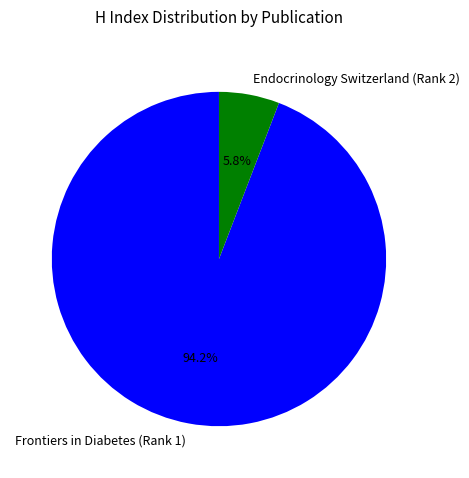

To the nearest percent, what is the combined percentage of Endocrinology Switzerland (Rank 2) and Frontiers in Diabetes (Rank 1)?

100%